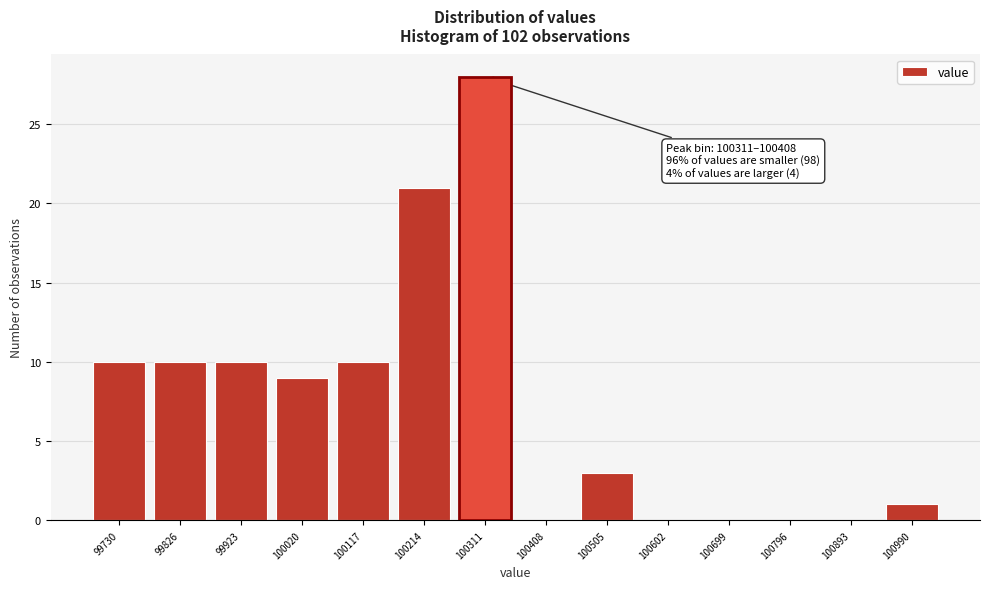

Reading left to right, list all the values displayed in this chart.

99730=10	99826=10	99923=10	100020=9	100117=10	100214=21	100311=28	100408=0	100505=3	100602=0	100699=0	100796=0	100893=0	100990=1